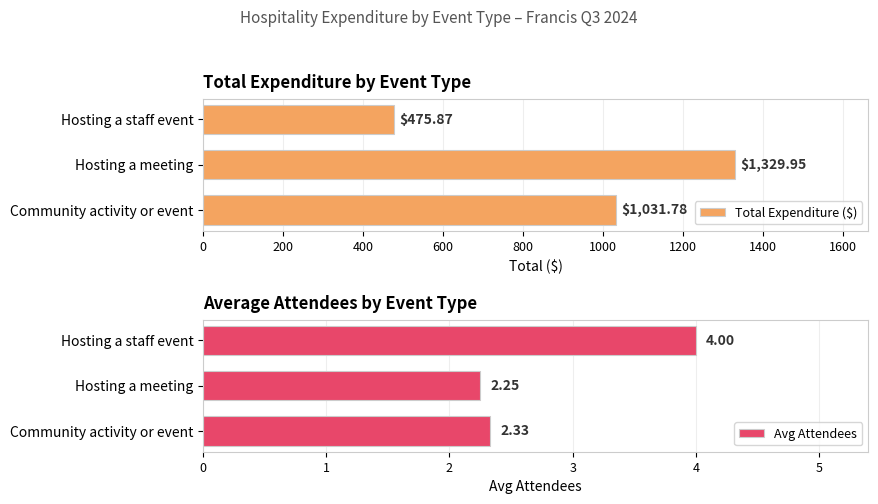

How many categories are shown in the chart?

3